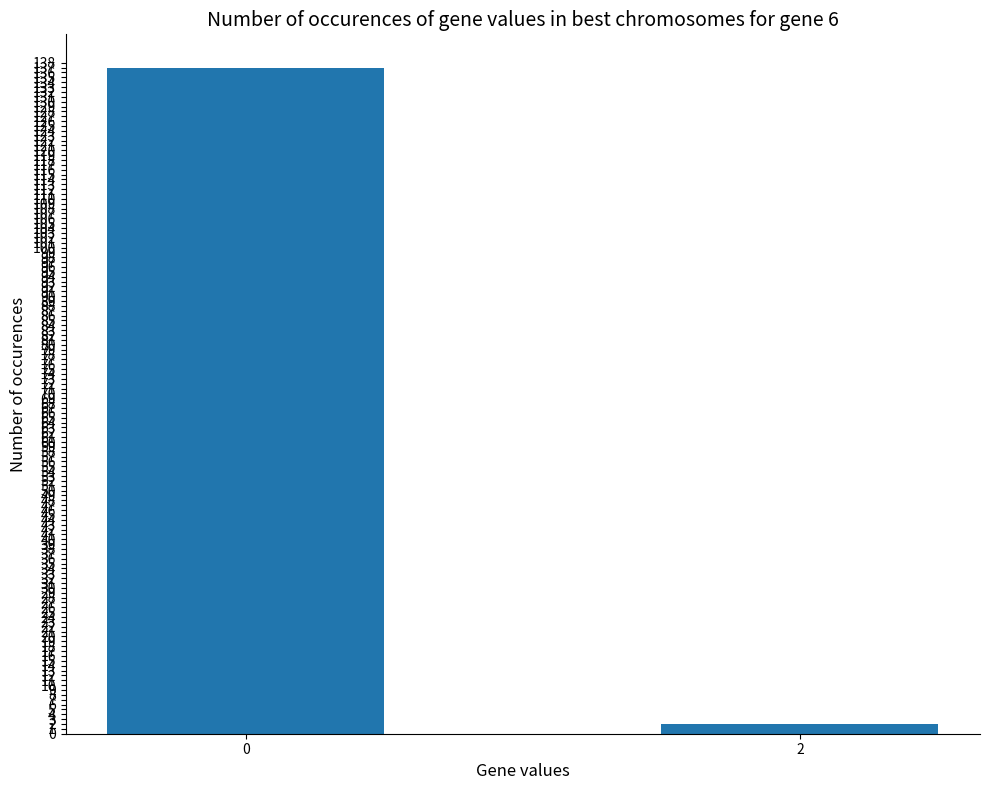

List the labels in order of value, largest first.

0, 2